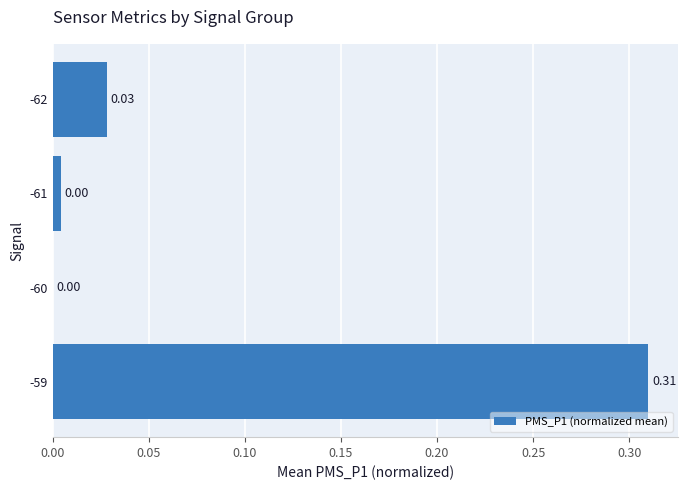

Which has a higher value, -61 or -60?

-61